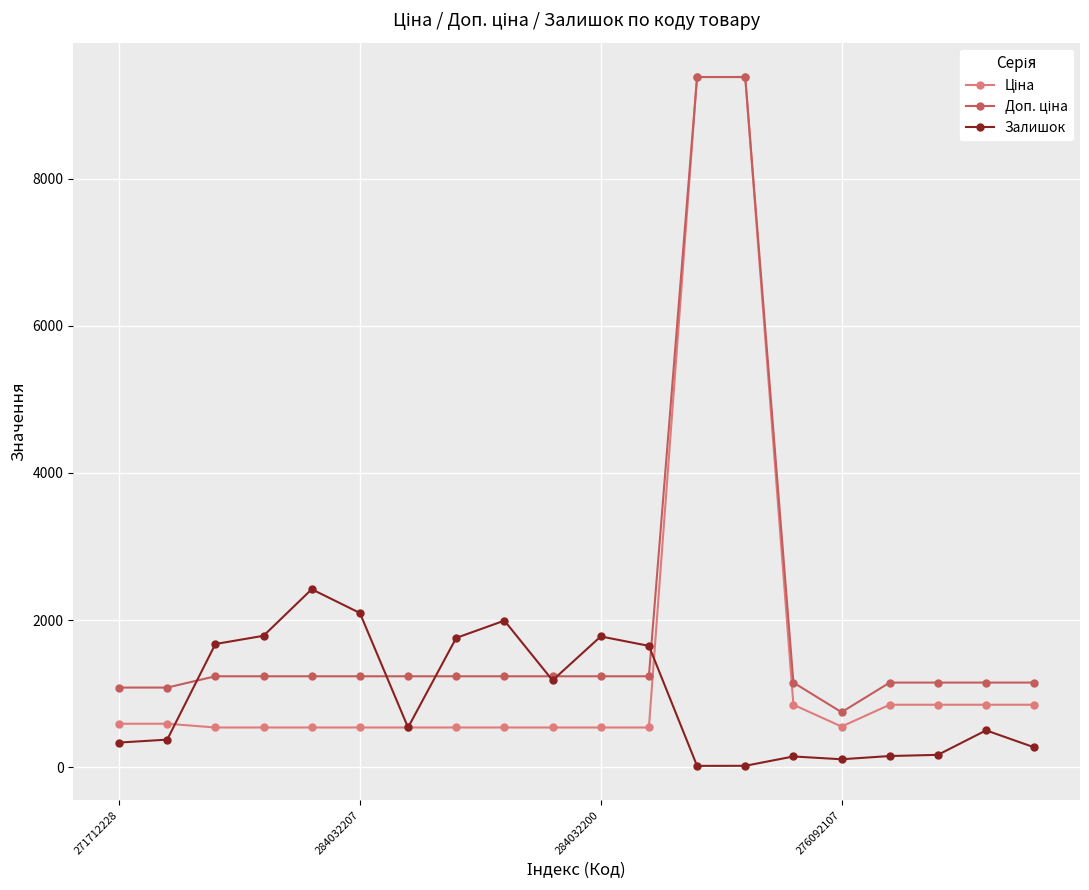

What is the greatest value displayed?

9384.0